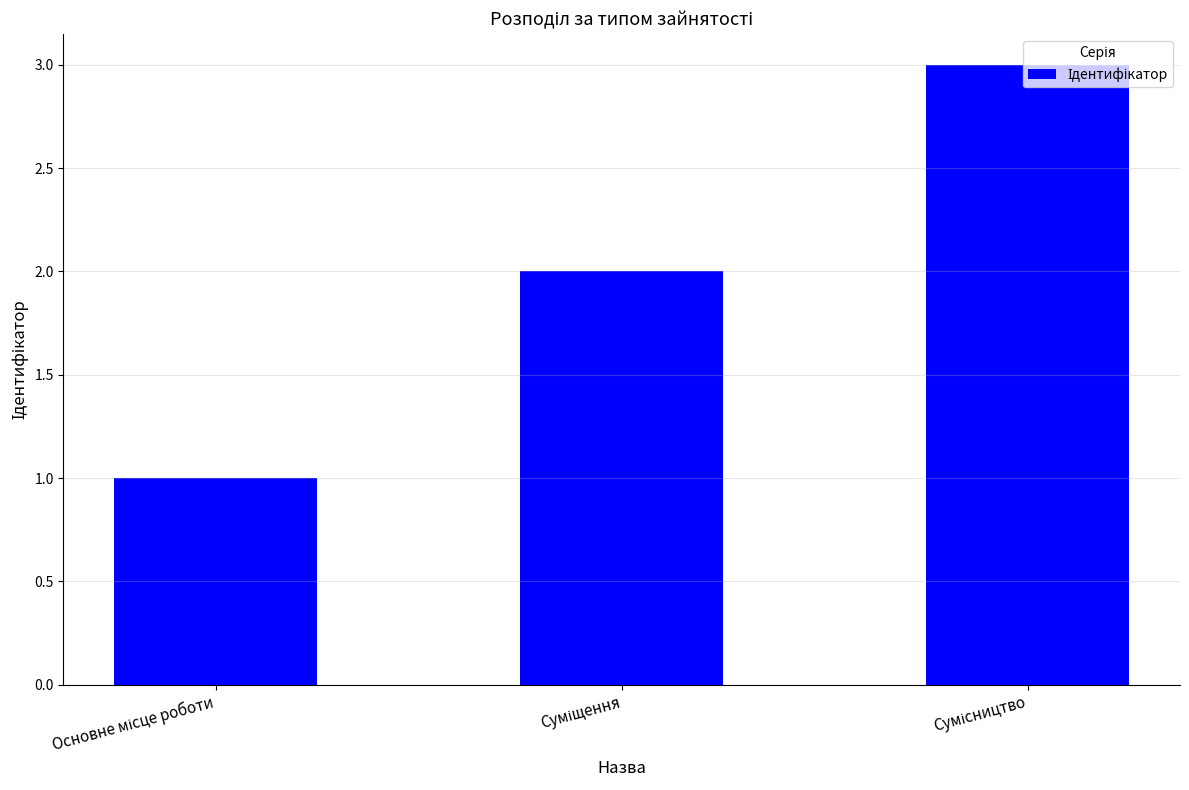

How many series are shown in this chart?

1